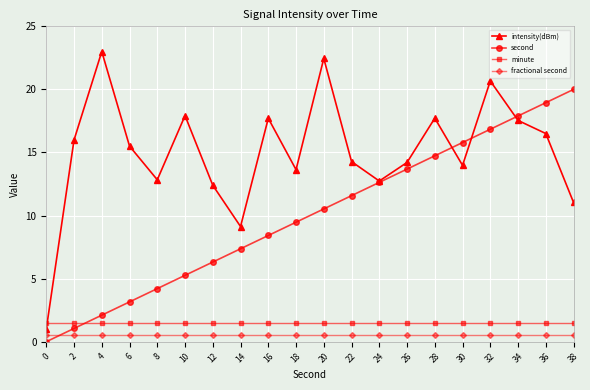

Does the chart display data point markers on the line(s)?

Yes